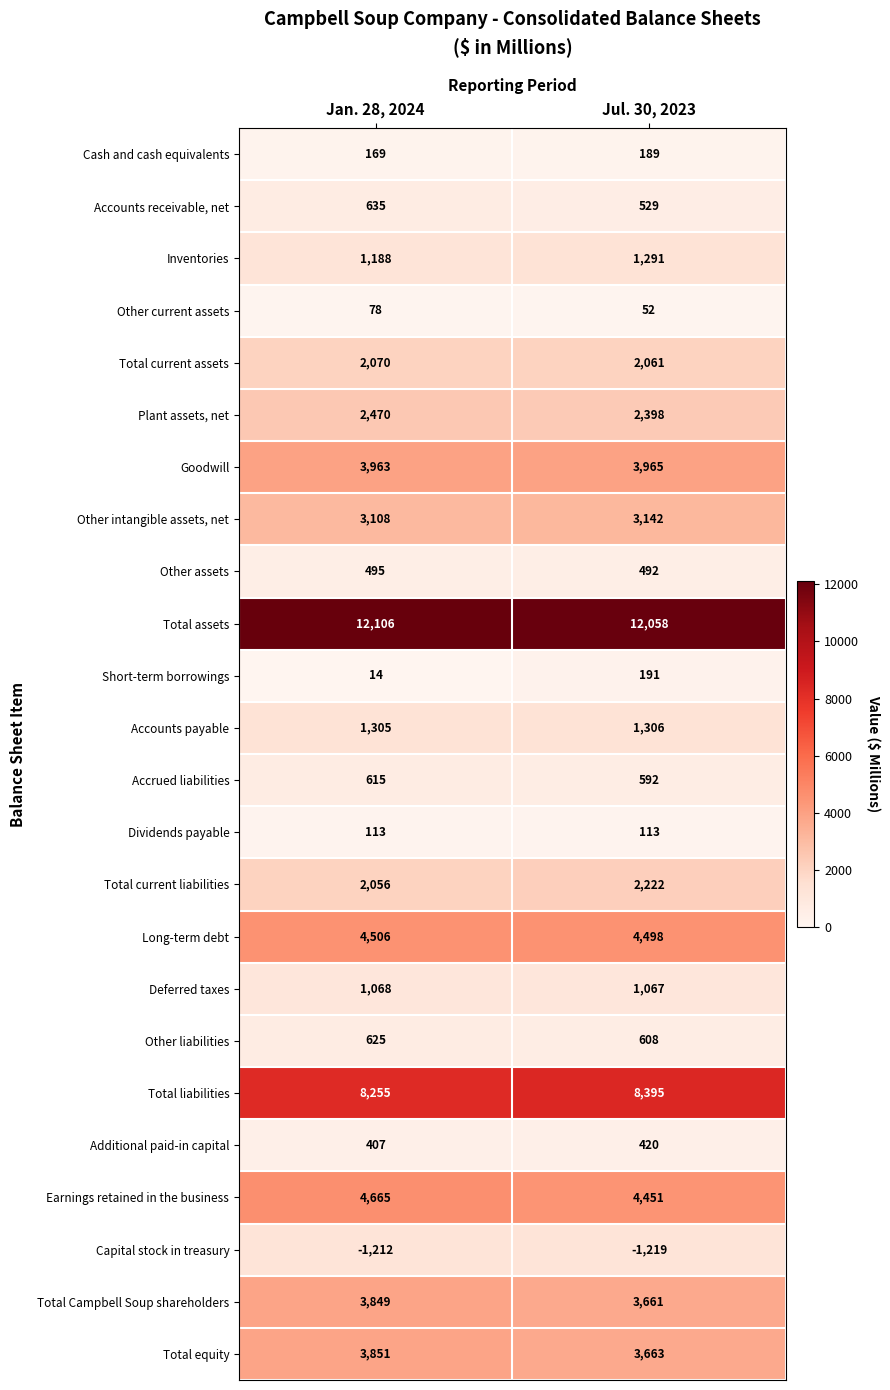

The value of Capital stock in treasury at Jul. 30, 2023 is -1219. True or false?

True